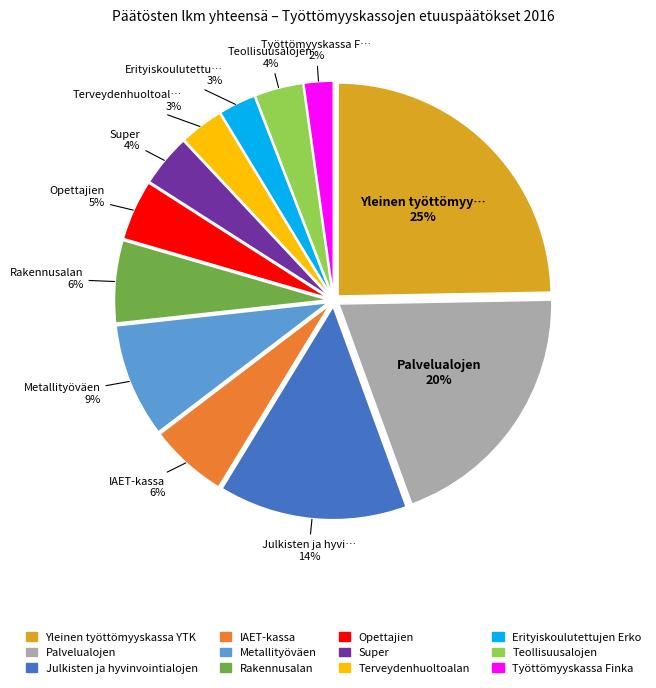

Count the number of slices in the pie.

12